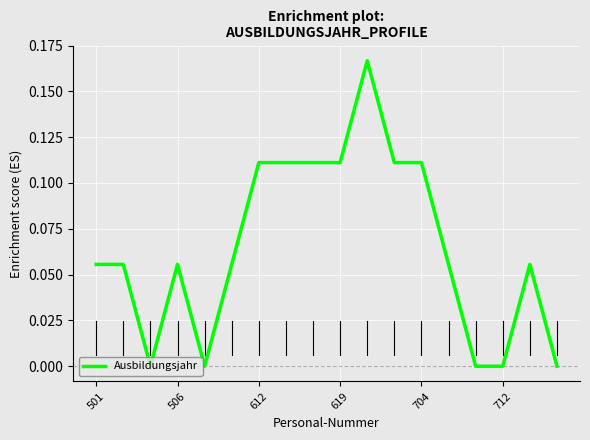

What is the maximum value shown in the chart?

0.2